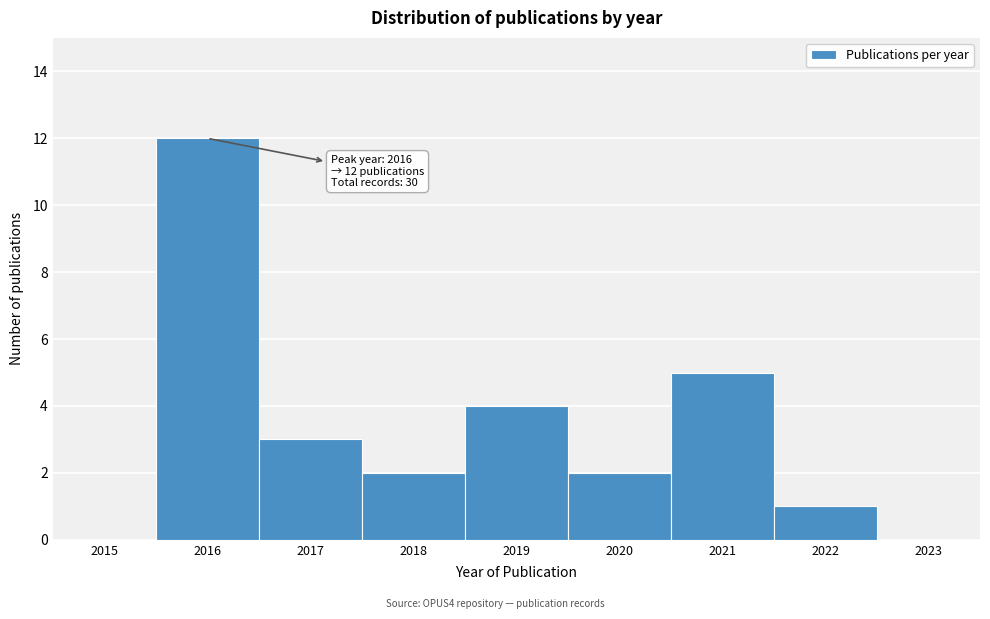

Over which range of the x-axis is the bar tallest?

2015.5 to 2016.5